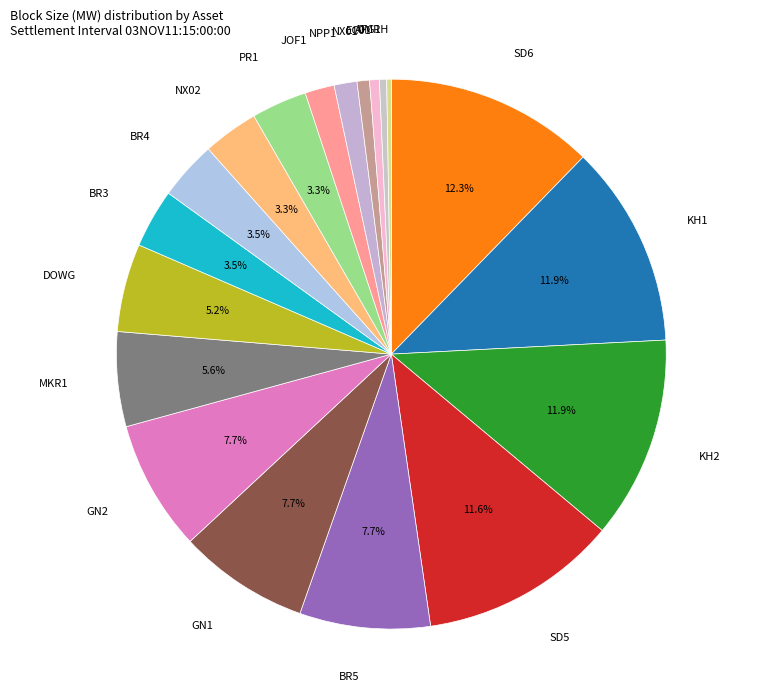

Between KH1 and NX02, which is larger?

KH1